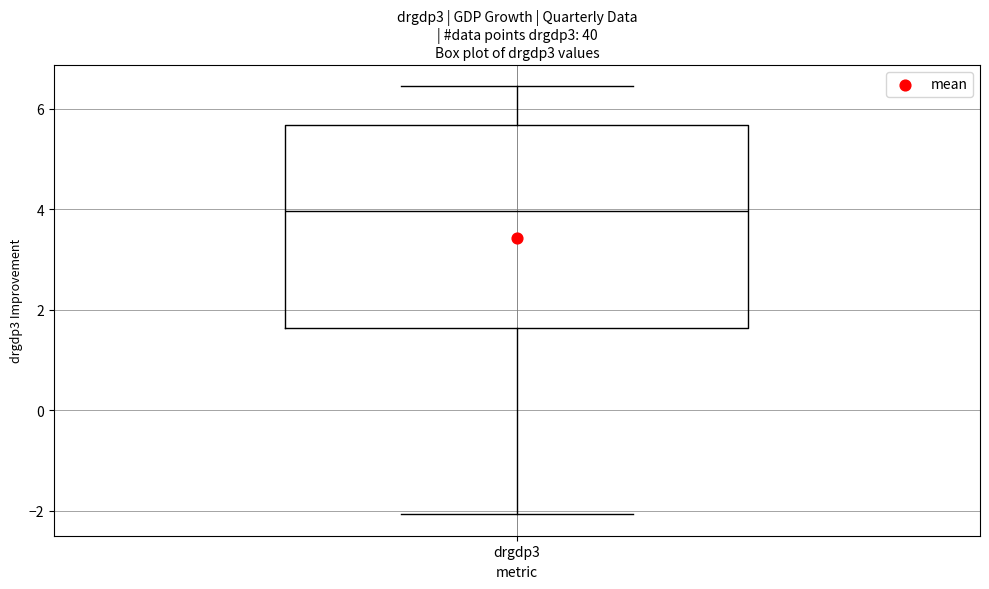

Read this box plot against the y-axis: the position of the median line, the range covered by the box, and the ends of both whiskers. The values are not printed on the chart, so give them approximately, as read against the axis.

median 4.0, box 1.6 to 5.6, whiskers -2.0 to 6.4